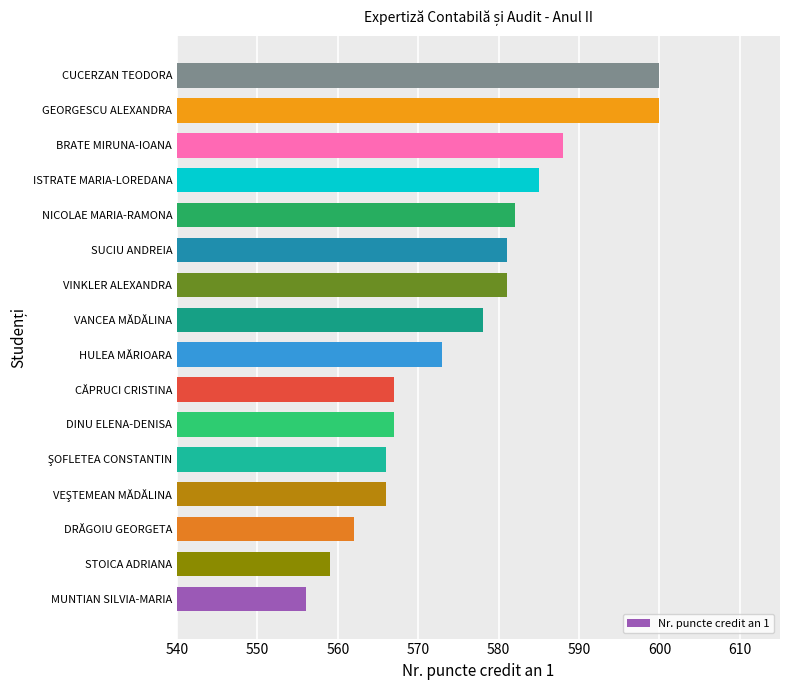

True or false: the data shows 582 at NICOLAE MARIA-RAMONA.

True